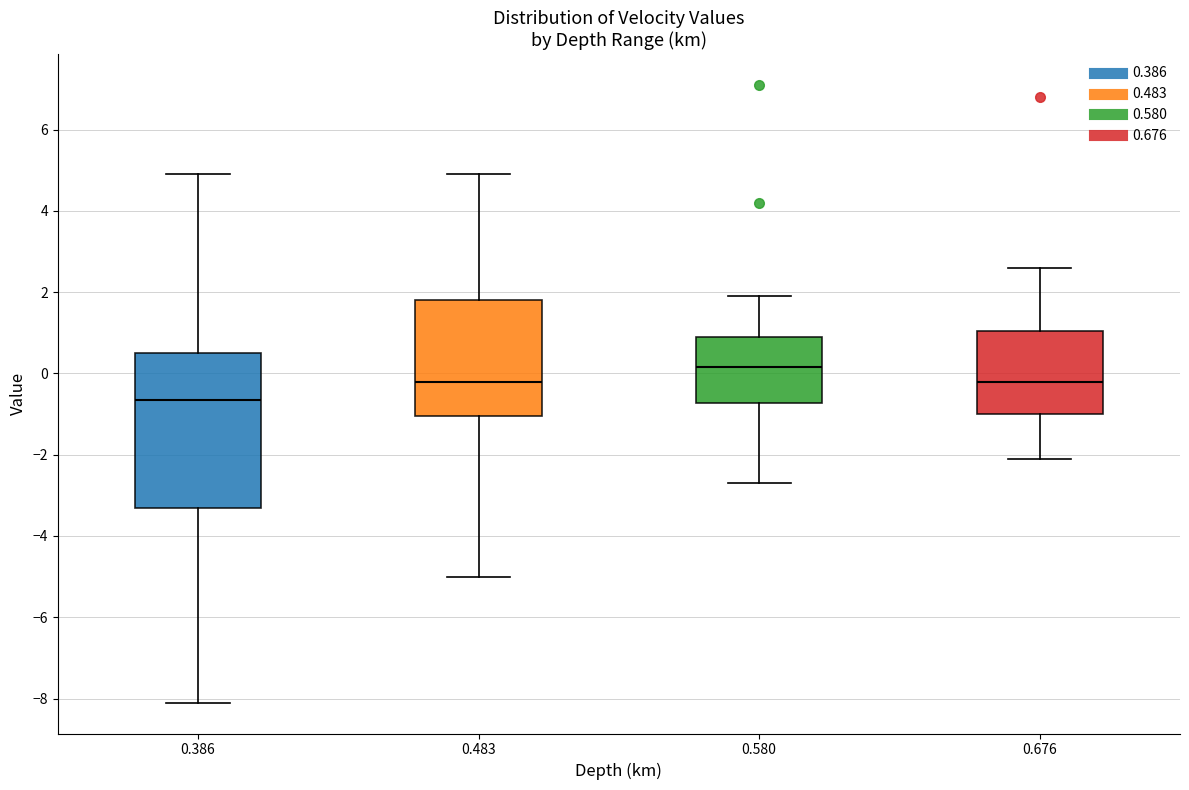

Comparing the boxes themselves (not the whiskers), which one is the tallest?

0.386